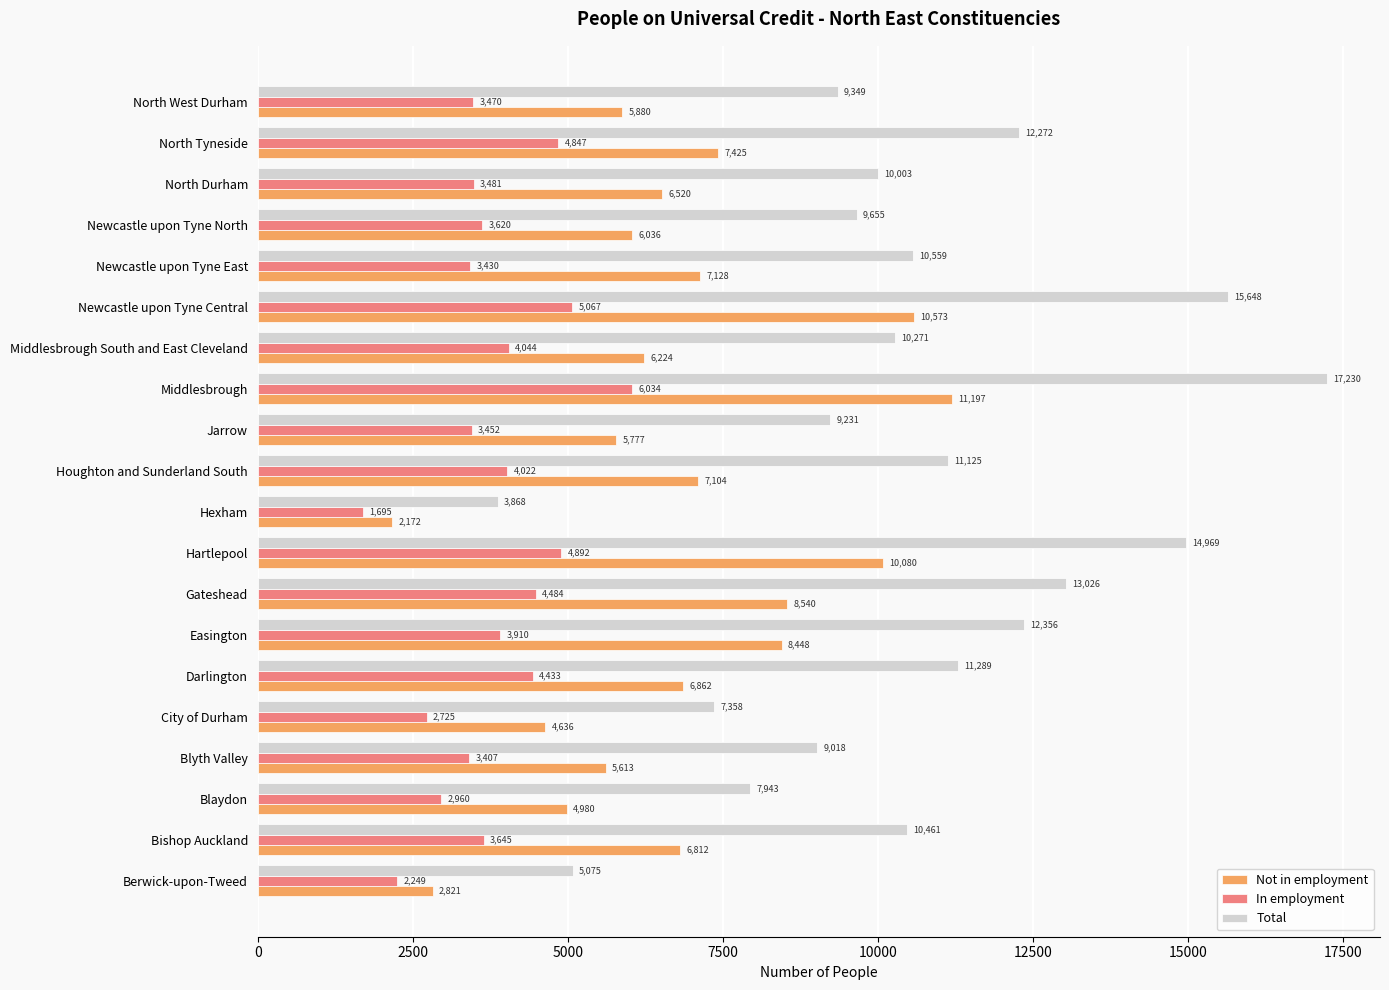

Rank the categories by In employment value from lowest to highest.

Hexham, Berwick-upon-Tweed, City of Durham, Blaydon, Blyth Valley, Newcastle upon Tyne East, Jarrow, North West Durham, North Durham, Newcastle upon Tyne North, Bishop Auckland, Easington, Houghton and Sunderland South, Middlesbrough South and East Cleveland, Darlington, Gateshead, North Tyneside, Hartlepool, Newcastle upon Tyne Central, Middlesbrough